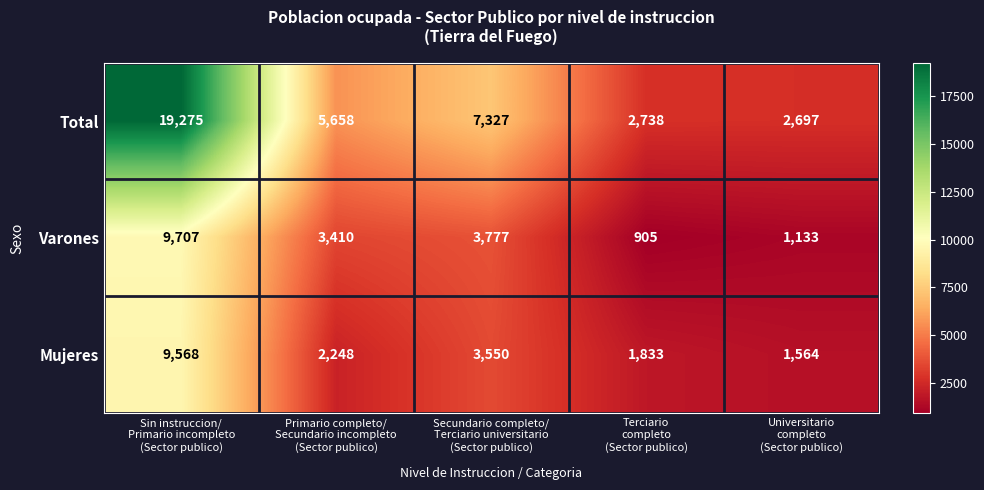

What is the average value of the Varones series?

3786